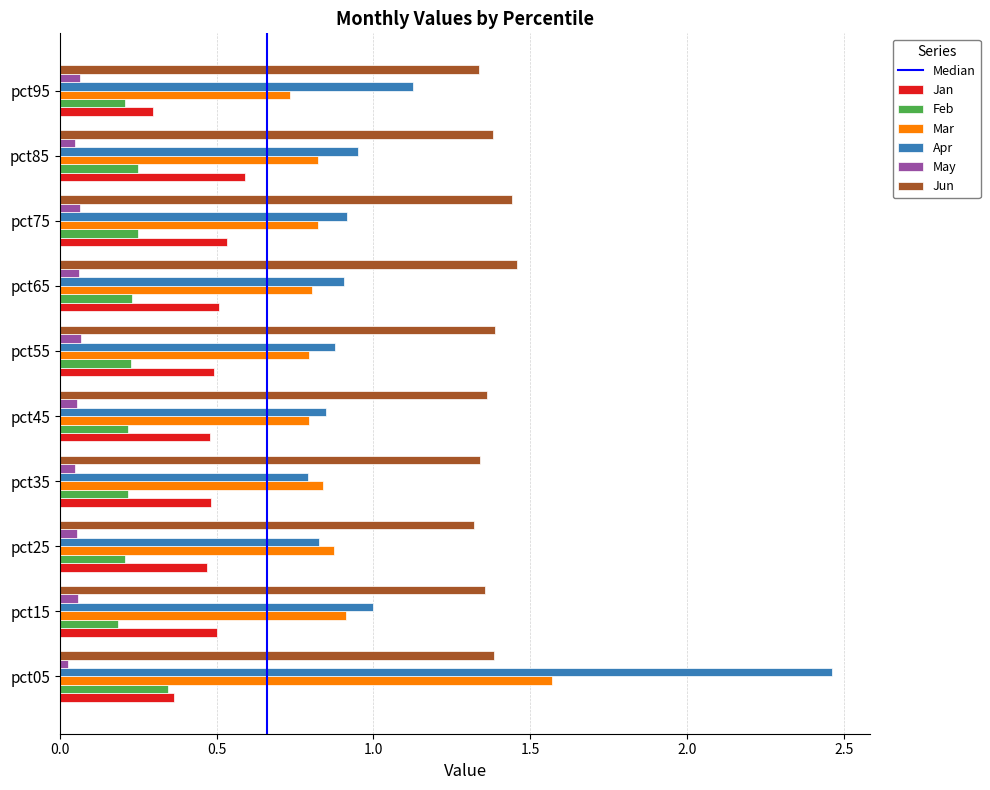

Where is Jan nearest to the value 0?

pct95